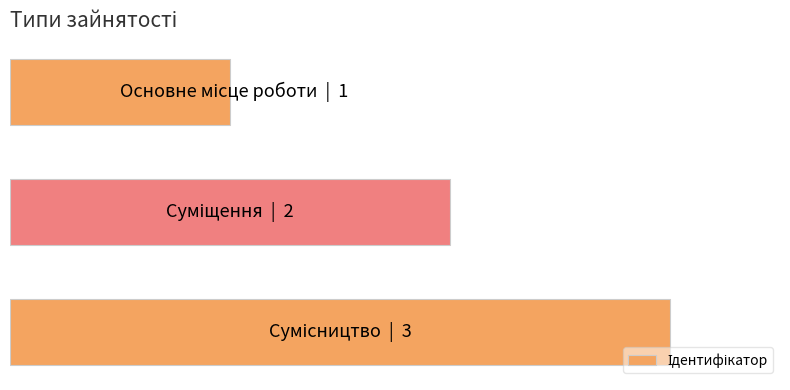

Does the chart contain any negative values?

No